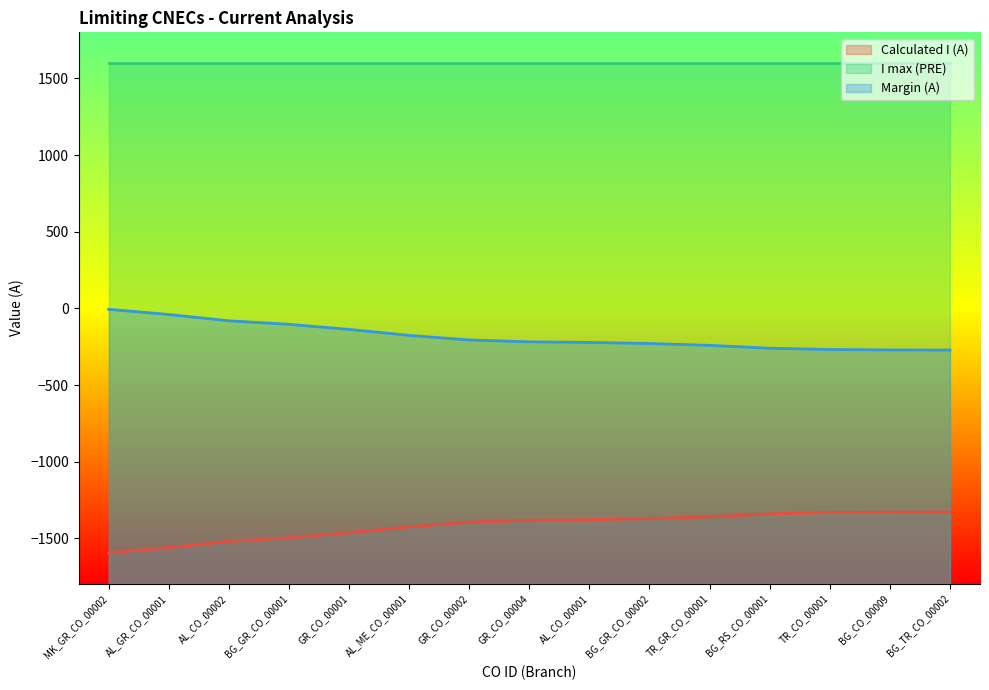

Rank the series at BG_TR_CO_00002 from lowest to highest value.

Calculated I (A), Margin (A), I max (PRE)